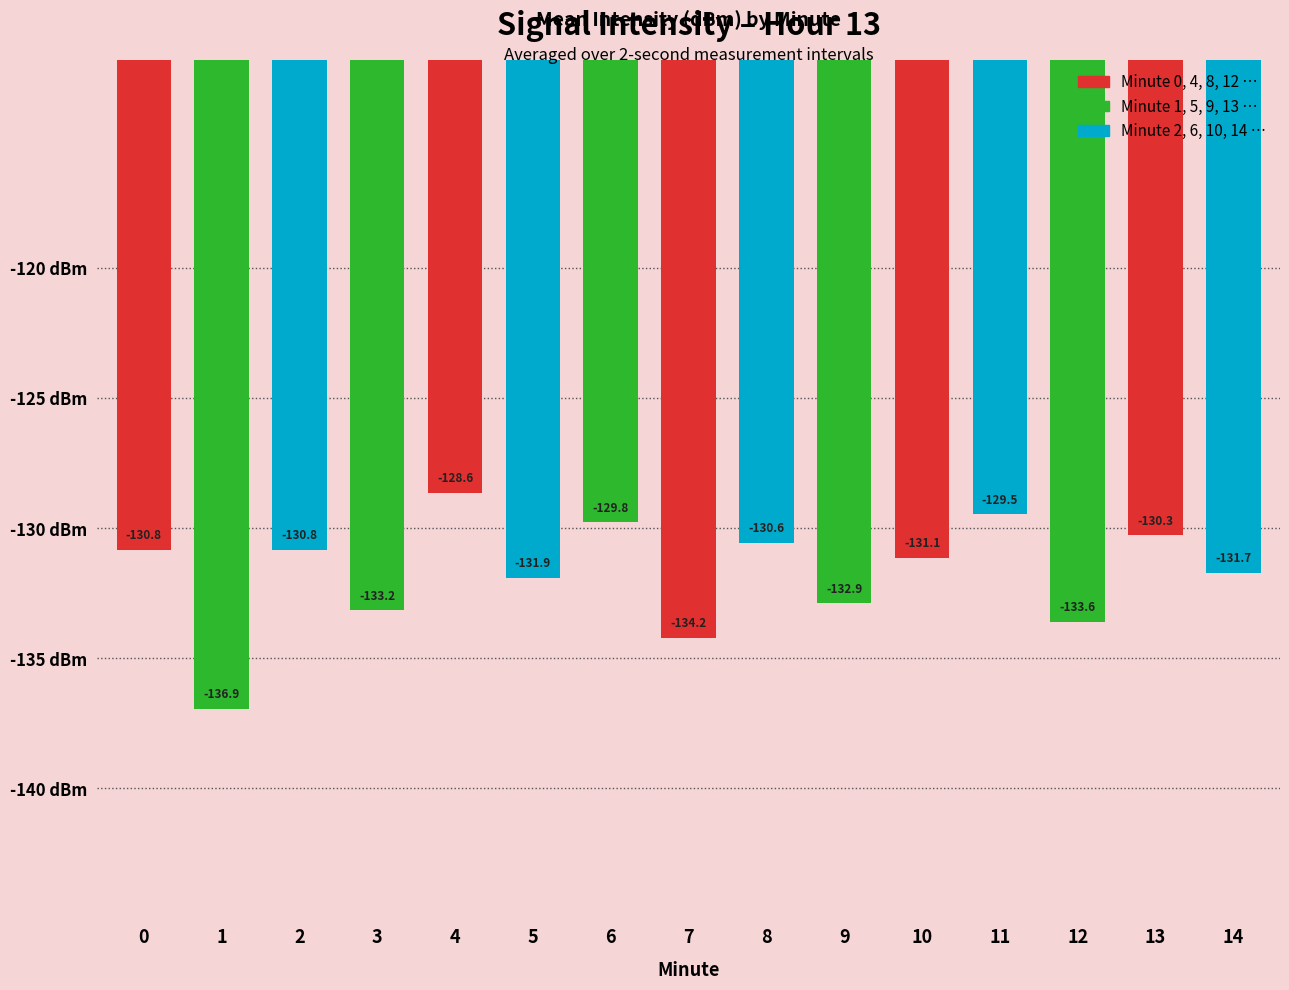

At which category does the chart reach its peak across all series?

4